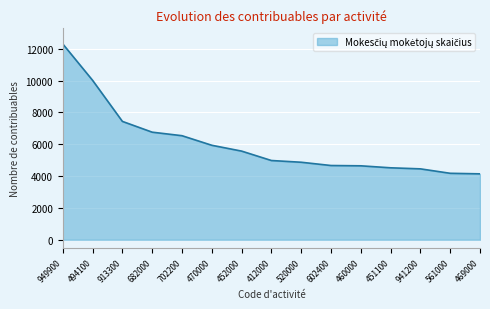

What position from the right is 460000?

5